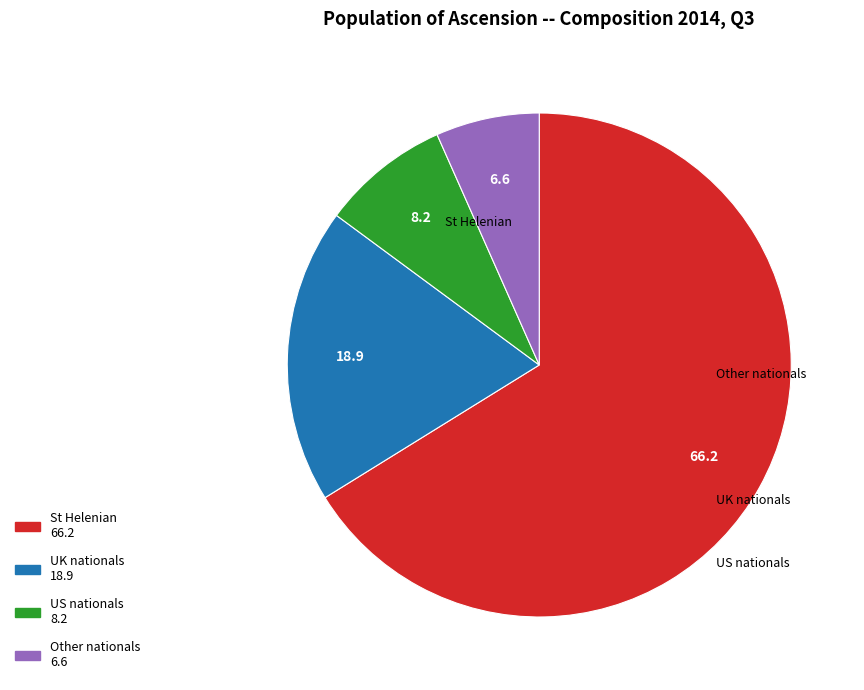

To the nearest percent, what portion does UK nationals represent?

19%